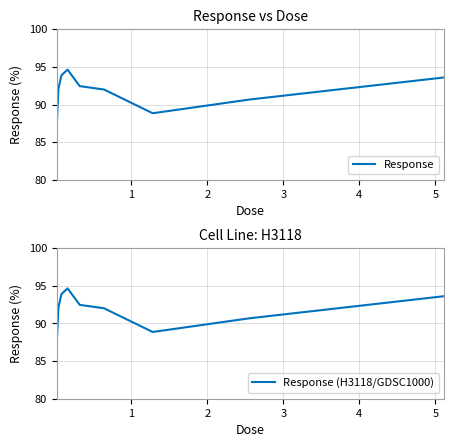

At 3, list the series in order from largest to smallest.

Response, Response (H3118/GDSC1000)